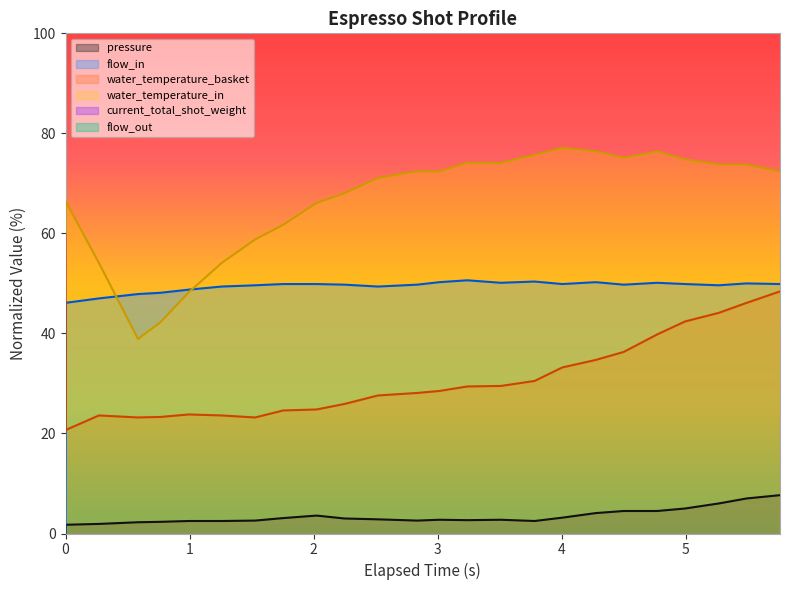

What is the value of the water_temperature_basket point at the 12th from the left?

27.6